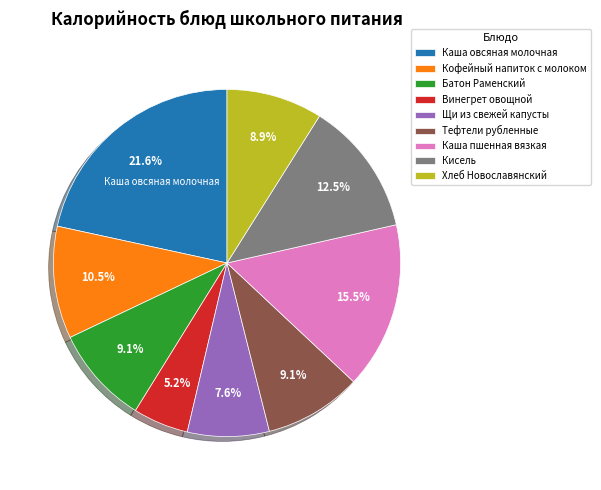

How much of the chart is everything except Батон Раменский?

90.9%